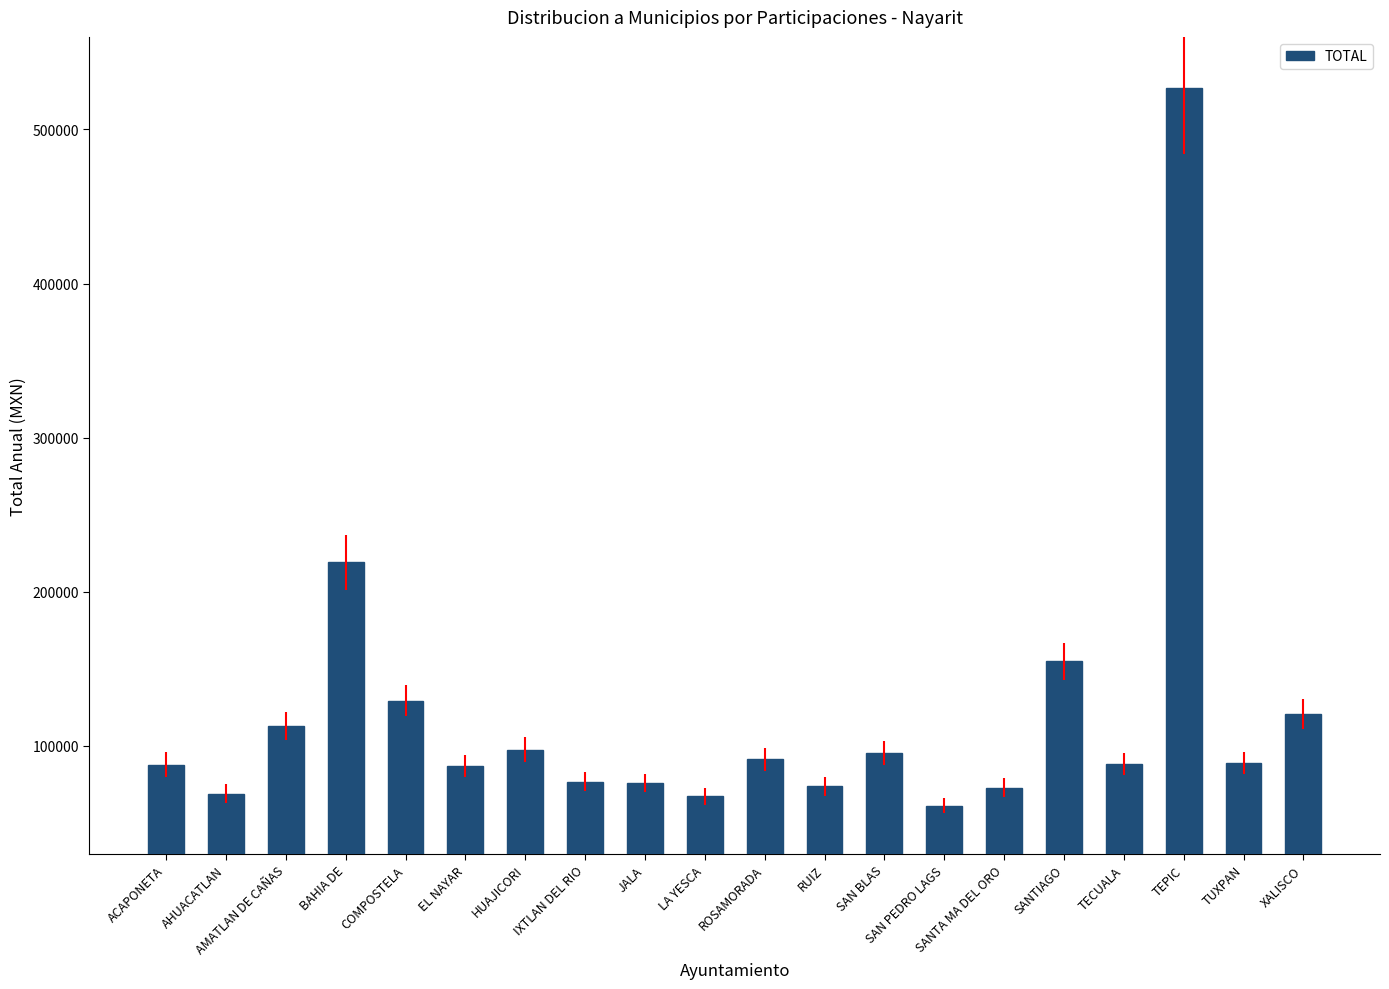

What is the sum of the values at TUXPAN and BAHIA DE?

308242.7